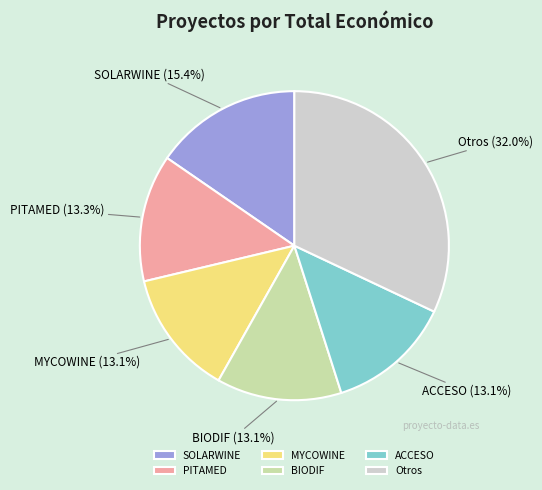

Approximately how many times larger is the value at Otros compared to BIODIF?

2.4